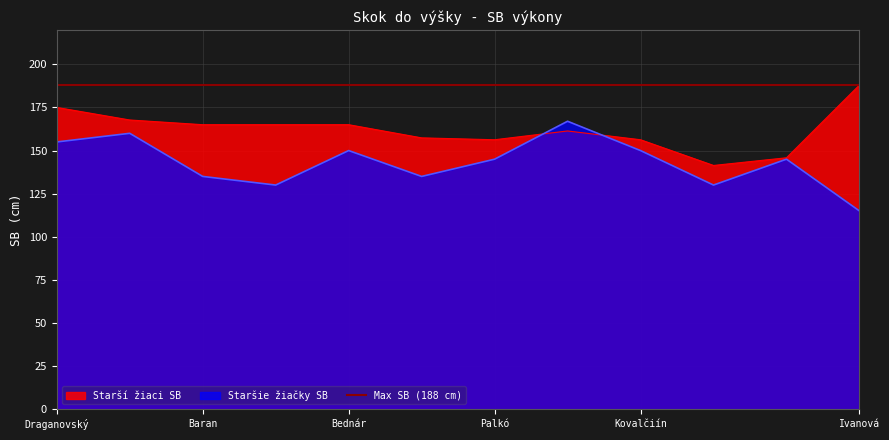

What is the maximum value for Staršie žiačky SB?

167.0